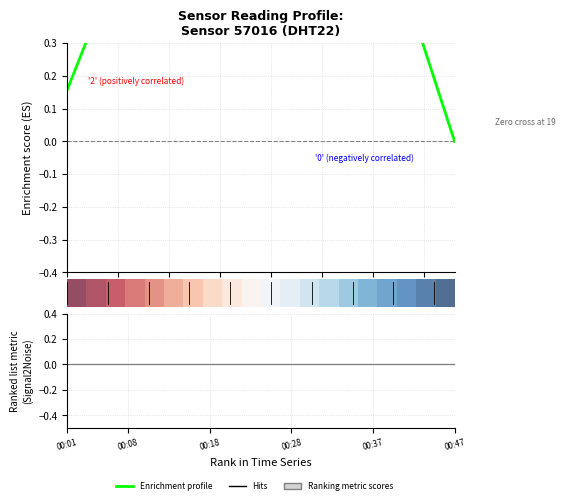

How many data points does each series have?

20